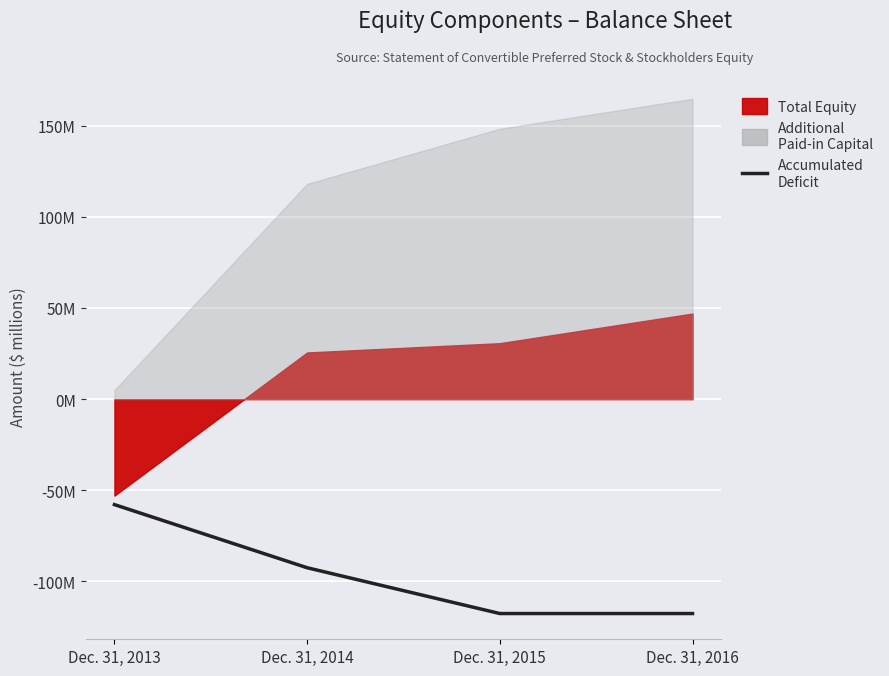

True or false: the data shows -92.5 at Dec. 31, 2014.

True